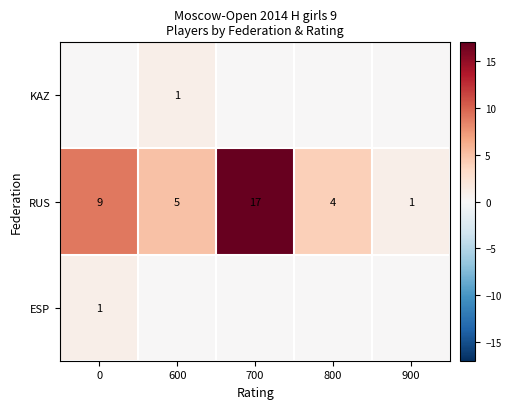

What is the approximate value of RUS at 900?

1